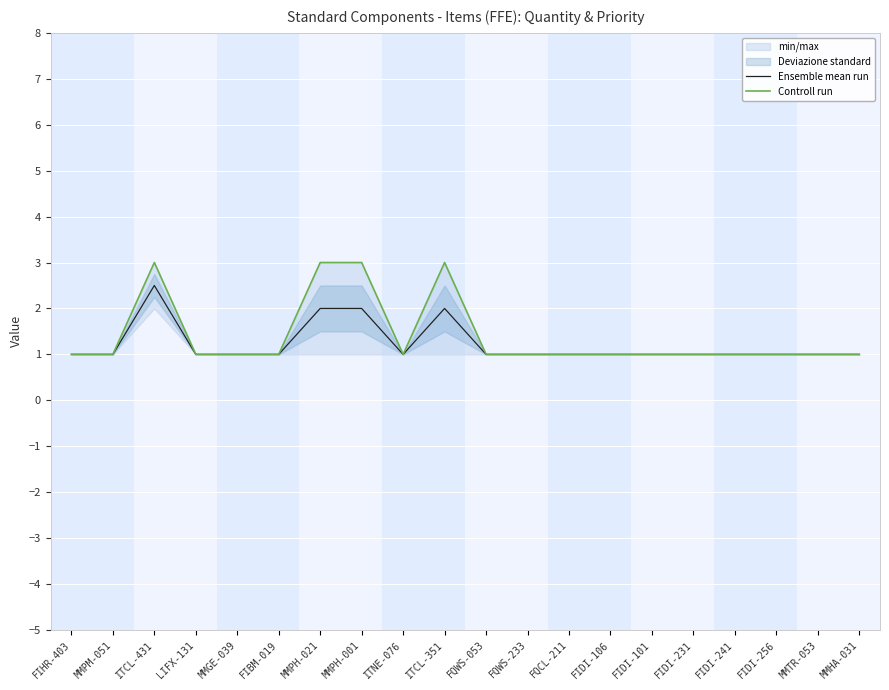

What is the label of the 19th point from the left?

MMTR-053